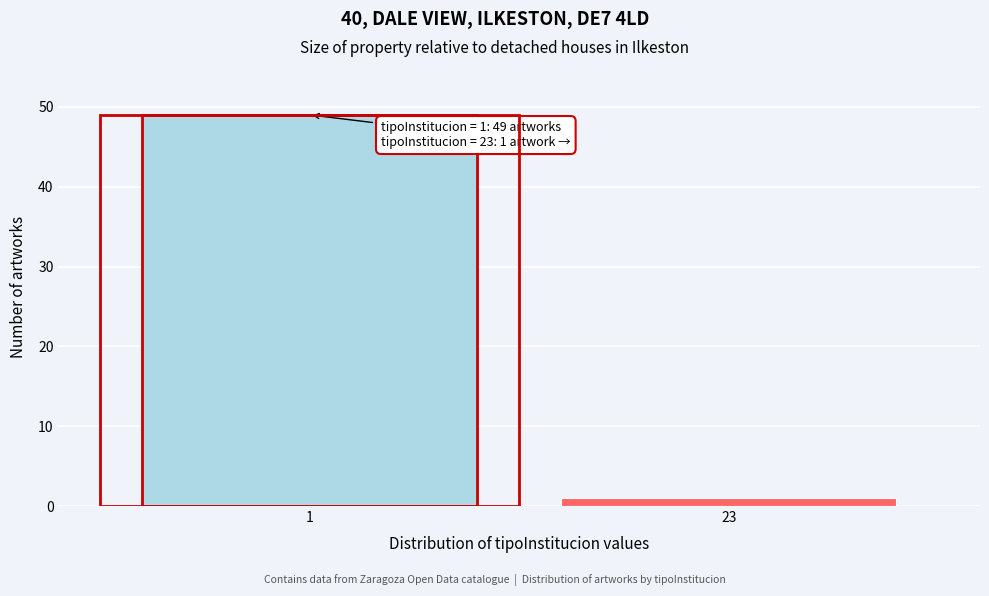

Reading right to left, what are all the values shown in this chart?

23=1	1=49